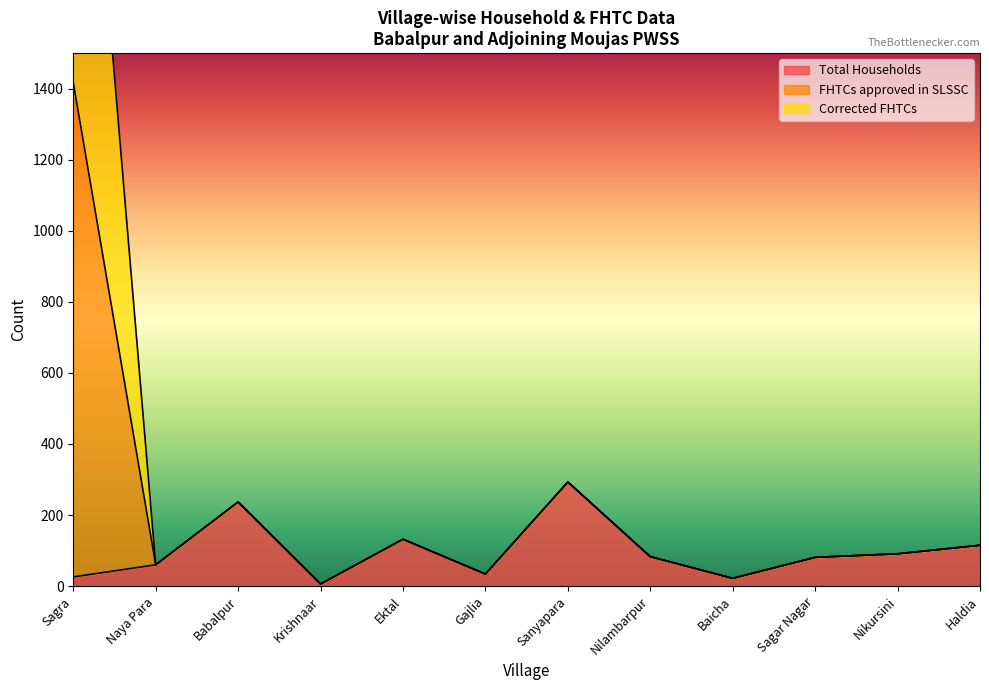

Is the value of Total Households at Sanyapara greater than the value of FHTCs approved in SLSSC at Naya Para?

Yes